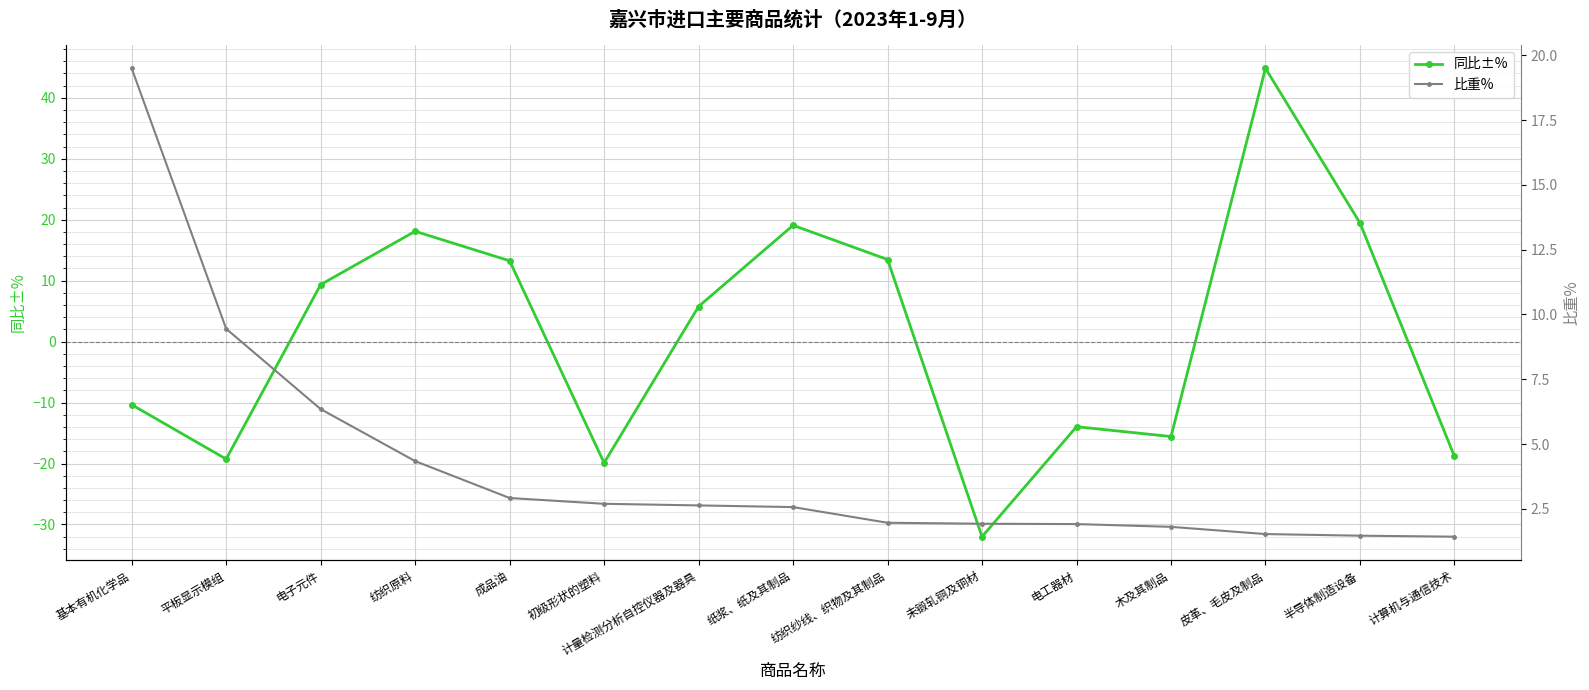

Which series changed the most between 纺织原料 and 半导体制造设备?

比重%